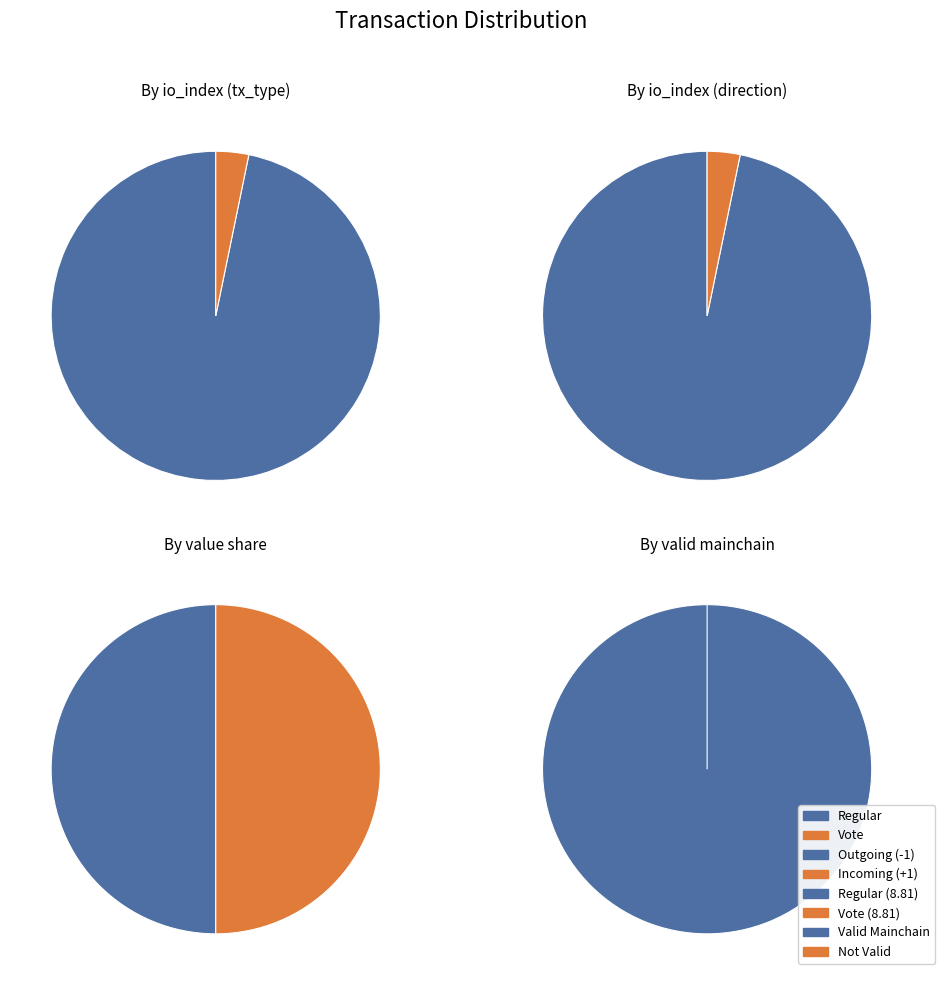

What percentage is NOT represented by value?

91.1%